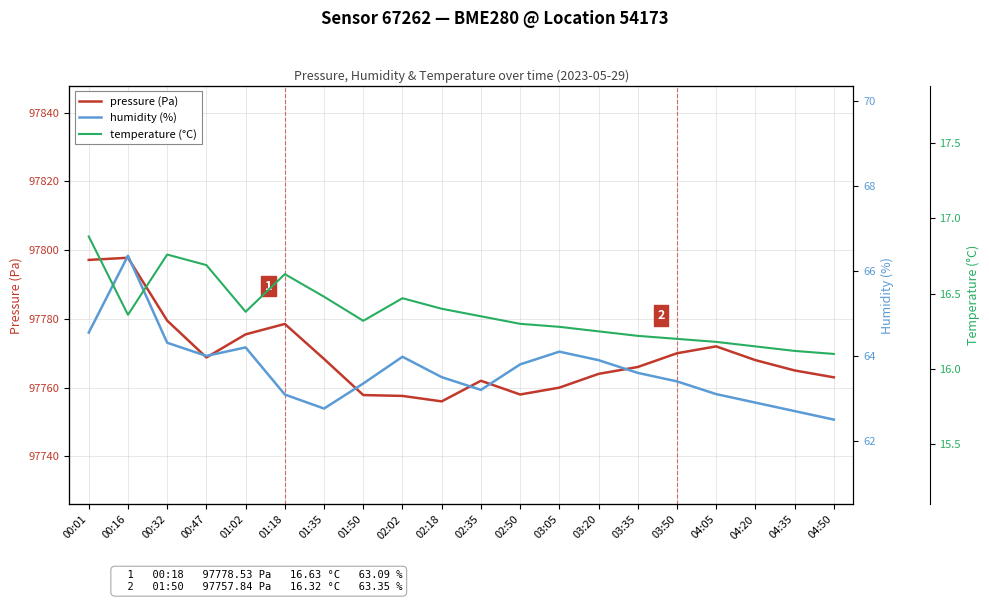

What is the maximum value shown in the chart?

97797.8